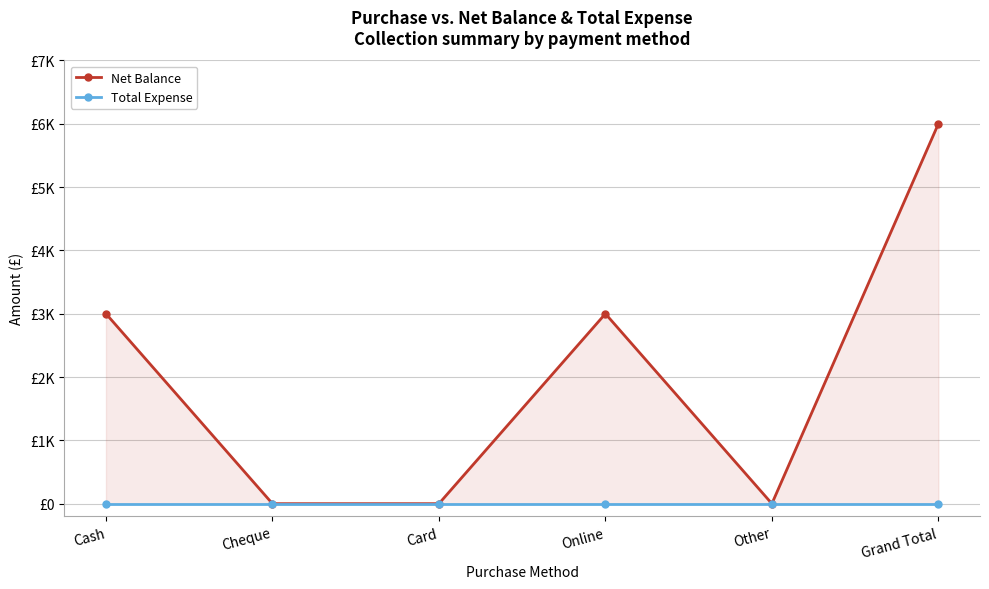

Which series changed the most between Card and Grand Total?

Net Balance